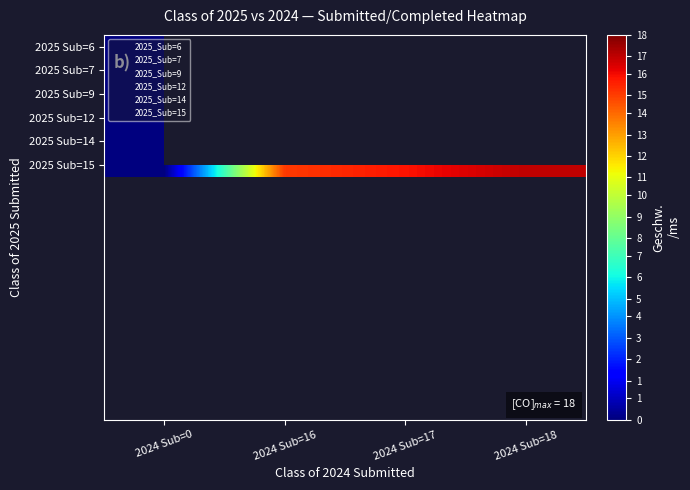

Which series has the largest total across all categories?

2025_Sub=15